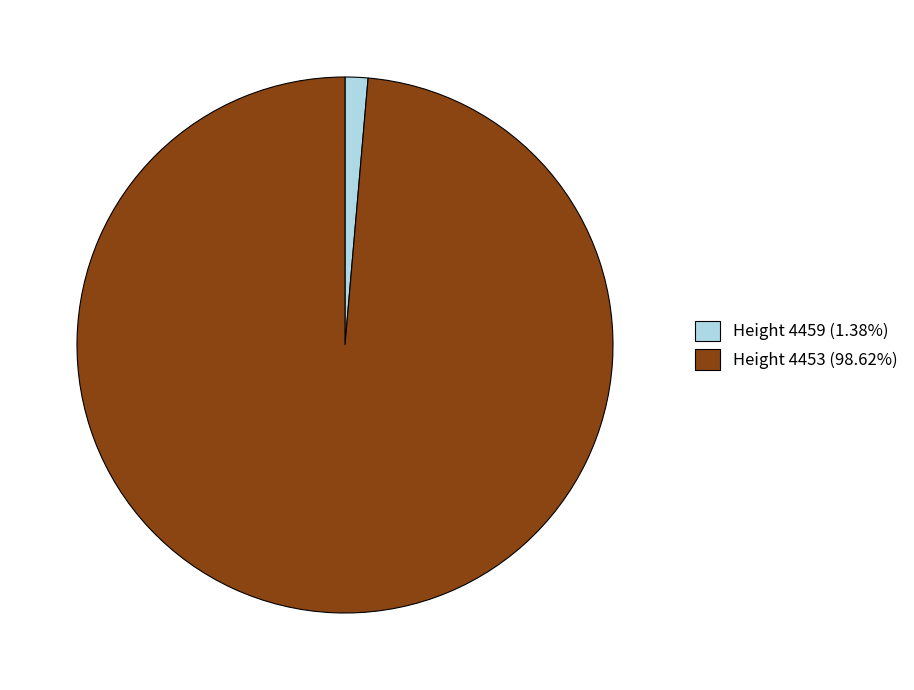

Is there any slice that represents more than half of the pie?

Yes